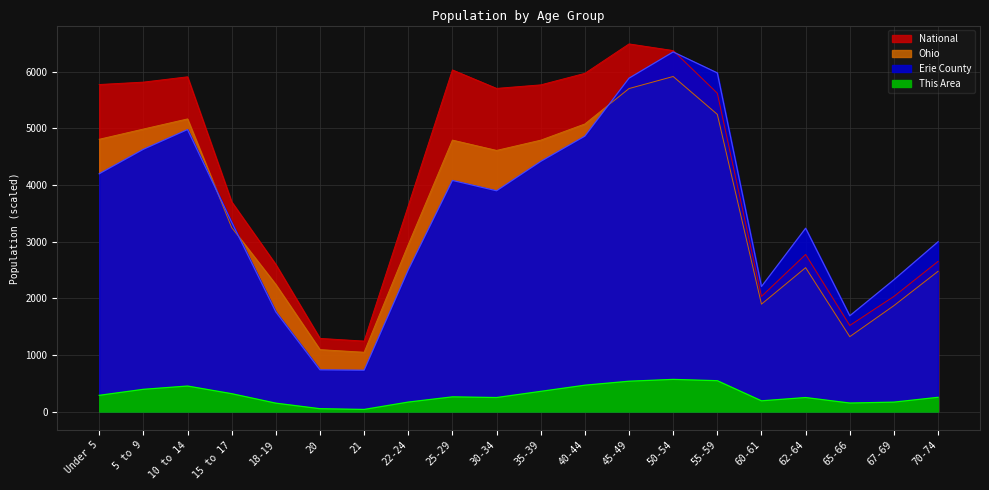

At which category is the sum across all series the highest?

50-54